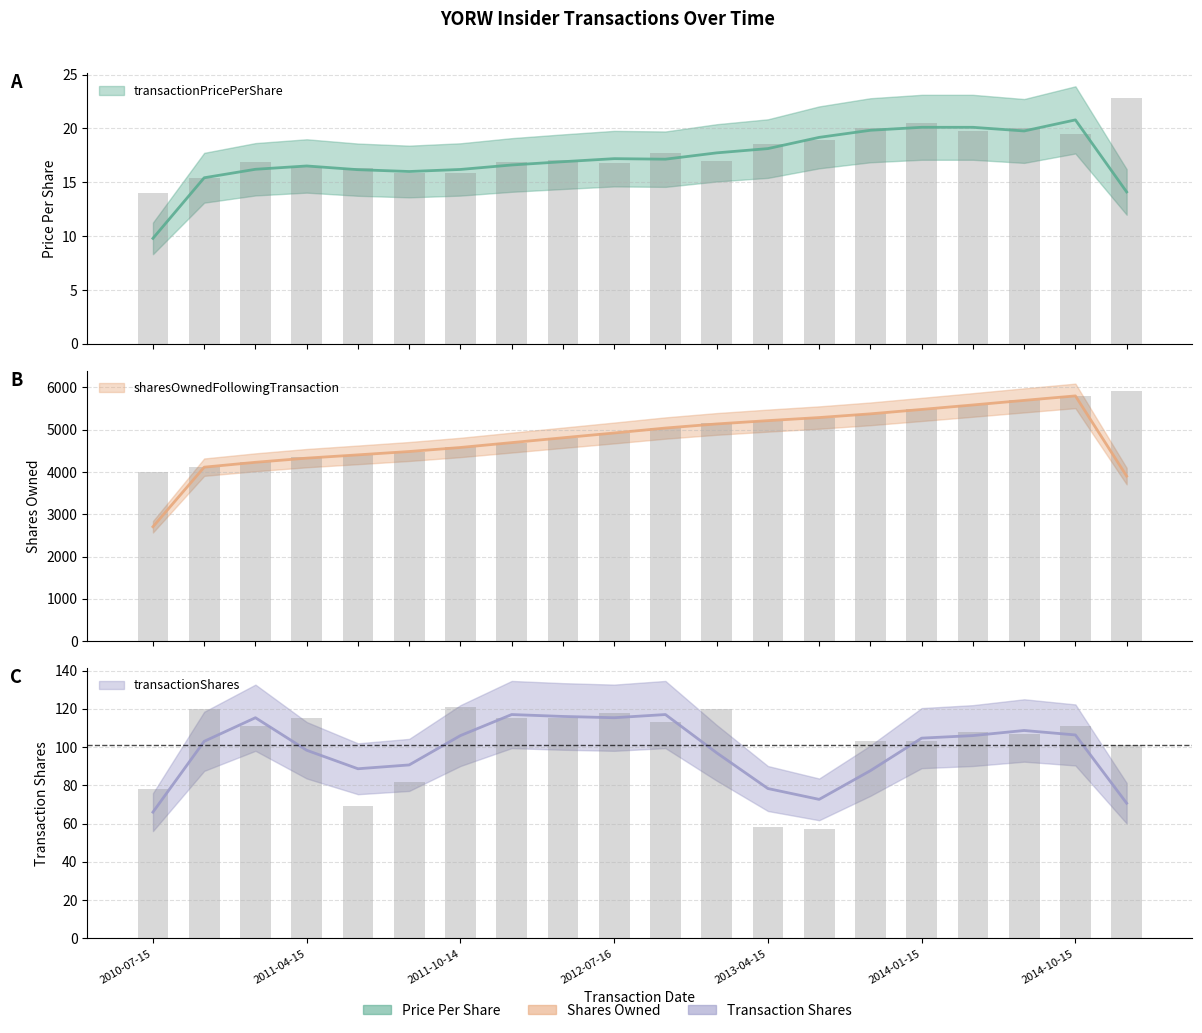

At 2012-04-16, list the series in order from largest to smallest.

sharesOwnedFollowingTransaction, transactionShares, transactionPricePerShare